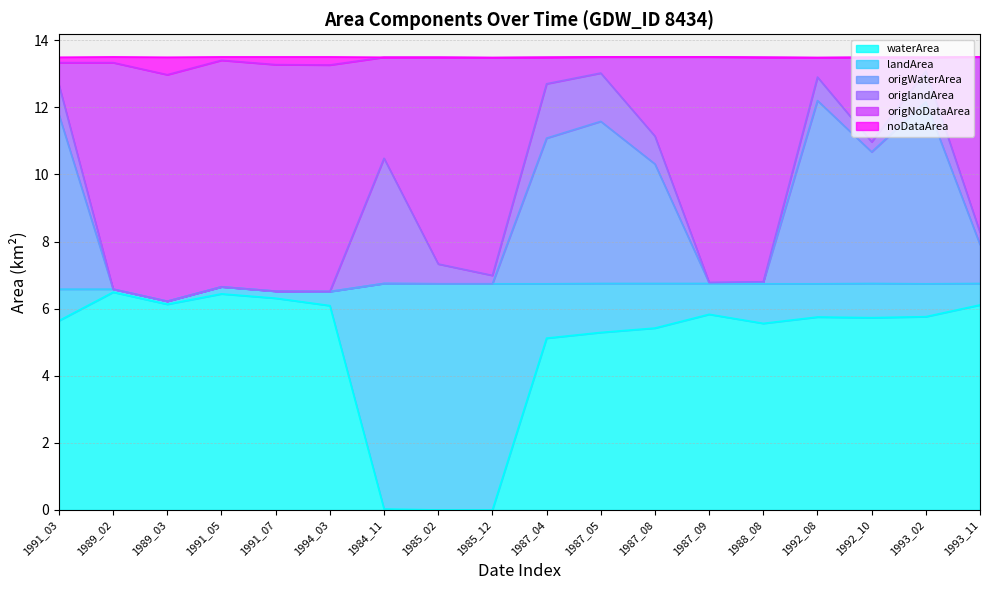

At which category does the chart reach its minimum across all series?

1985_02